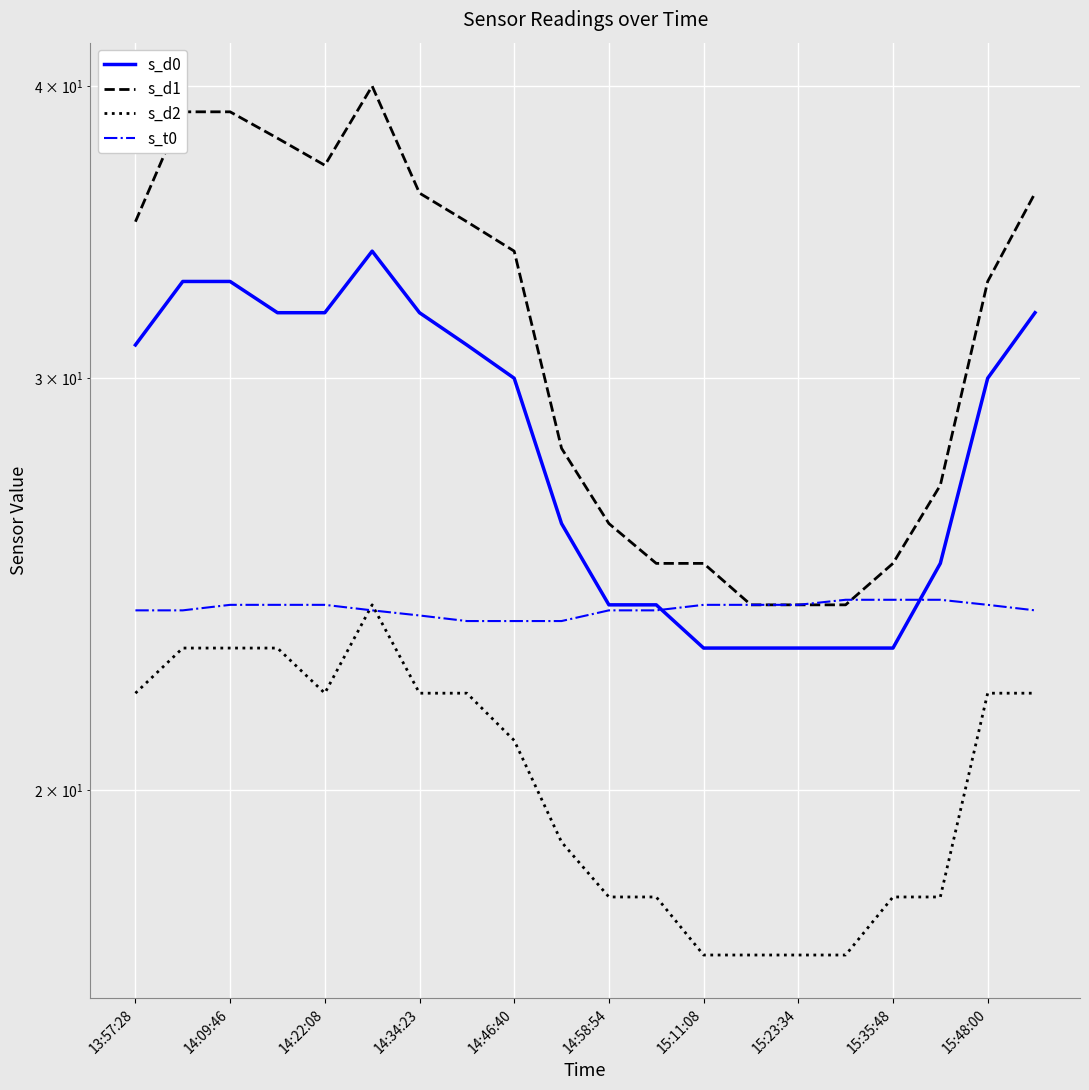

Reading left to right, what are all the values shown in this chart?

s_d0: 31.0	33.0	33.0	32.0	32.0	34.0	32.0	31.0	30.0	26.0	24.0	24.0	23.0	23.0	23.0	23.0	23.0	25.0	30.0	32.0
s_d1: 35.0	39.0	39.0	38.0	37.0	40.0	36.0	35.0	34.0	28.0	26.0	25.0	25.0	24.0	24.0	24.0	25.0	27.0	33.0	36.0
s_d2: 22.0	23.0	23.0	23.0	22.0	24.0	22.0	22.0	21.0	19.0	18.0	18.0	17.0	17.0	17.0	17.0	18.0	18.0	22.0	22.0
s_t0: 23.9	23.9	24.0	24.0	24.0	23.9	23.8	23.6	23.6	23.6	23.9	23.9	24.0	24.0	24.0	24.1	24.1	24.1	24.0	23.9